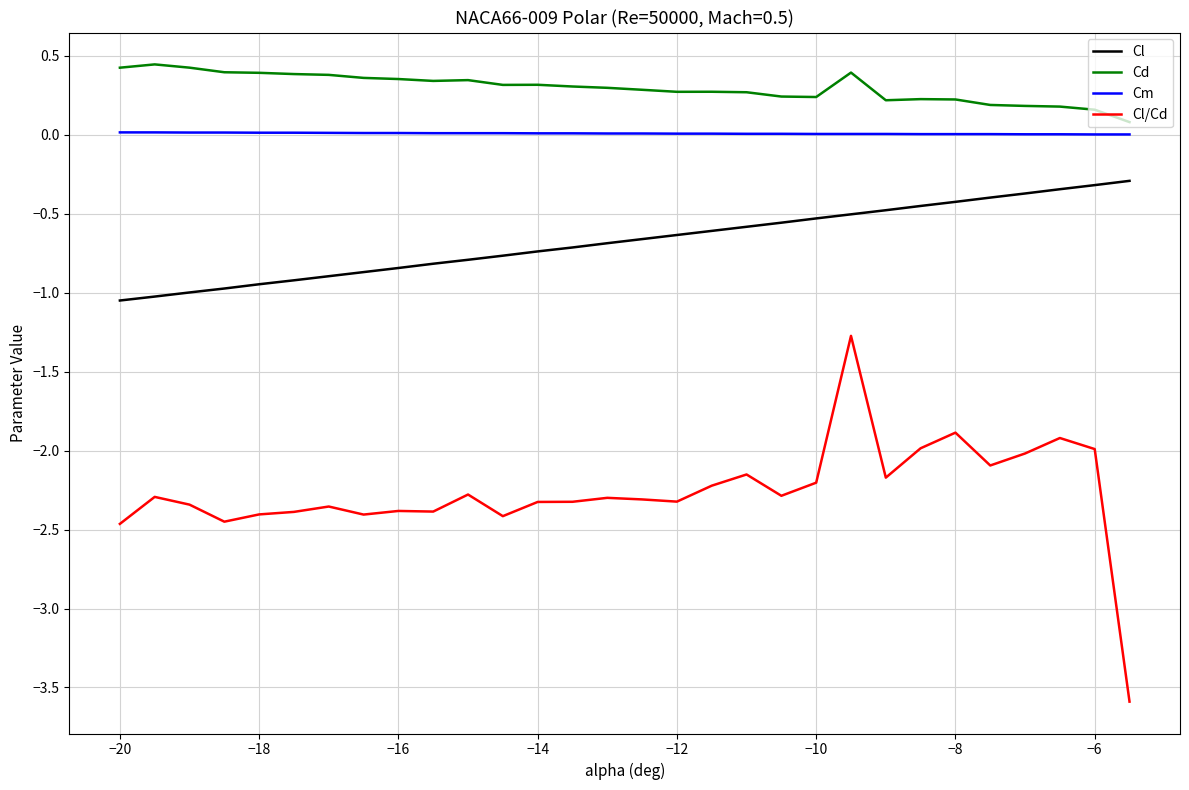

Rank the series by their maximum value, from highest to lowest.

Cd, Cm, Cl, Cl/Cd